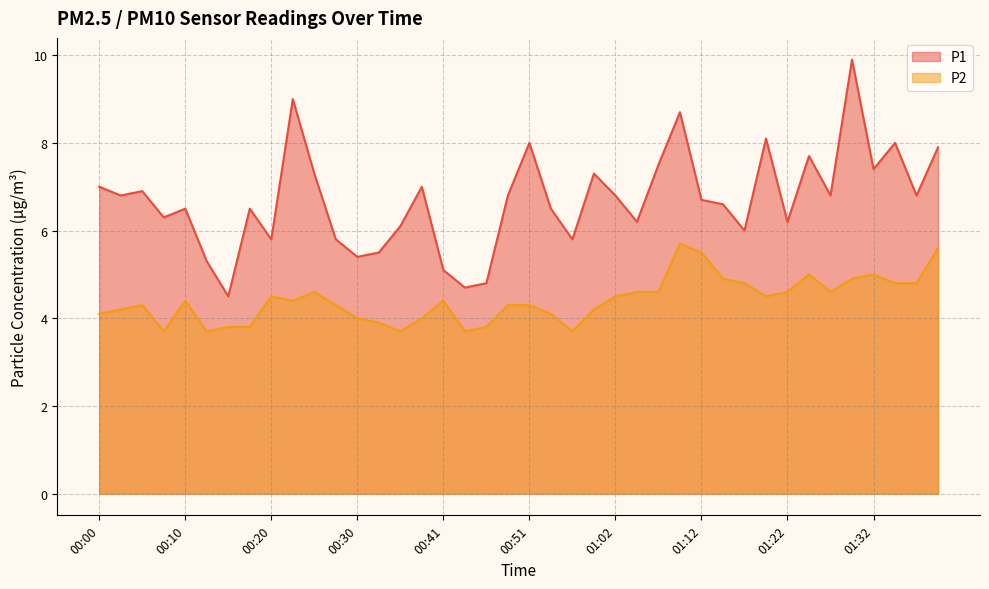

Rank the series by their maximum value, from lowest to highest.

P2, P1